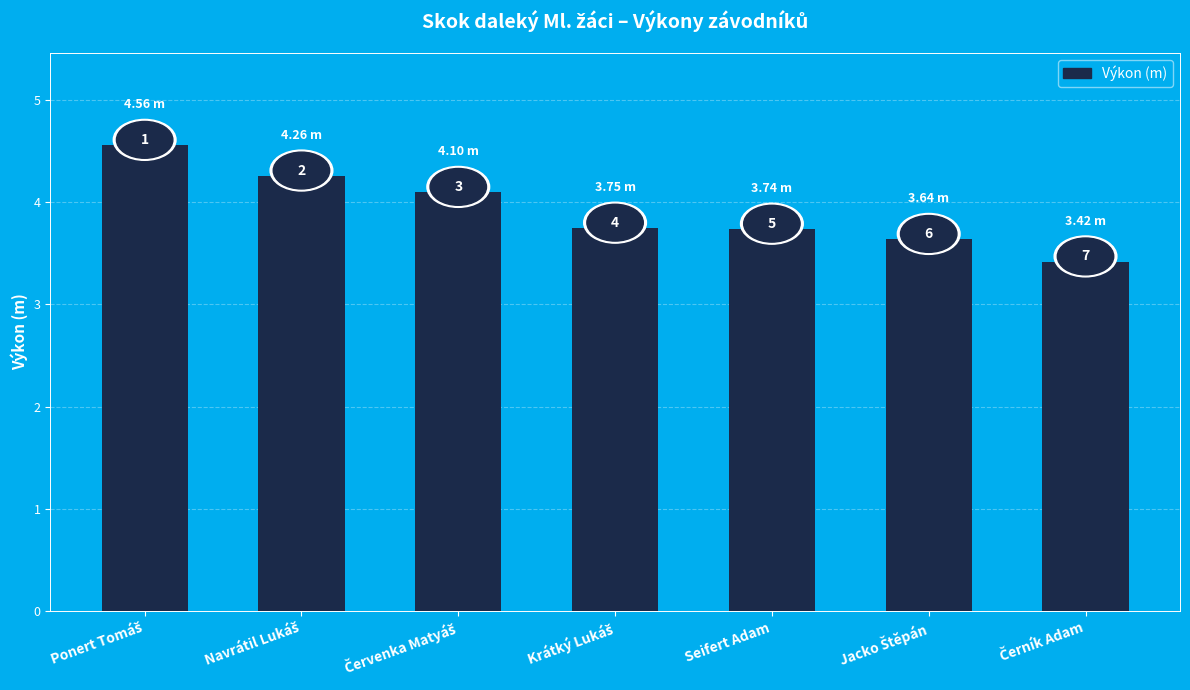

How many bars are there in total?

7